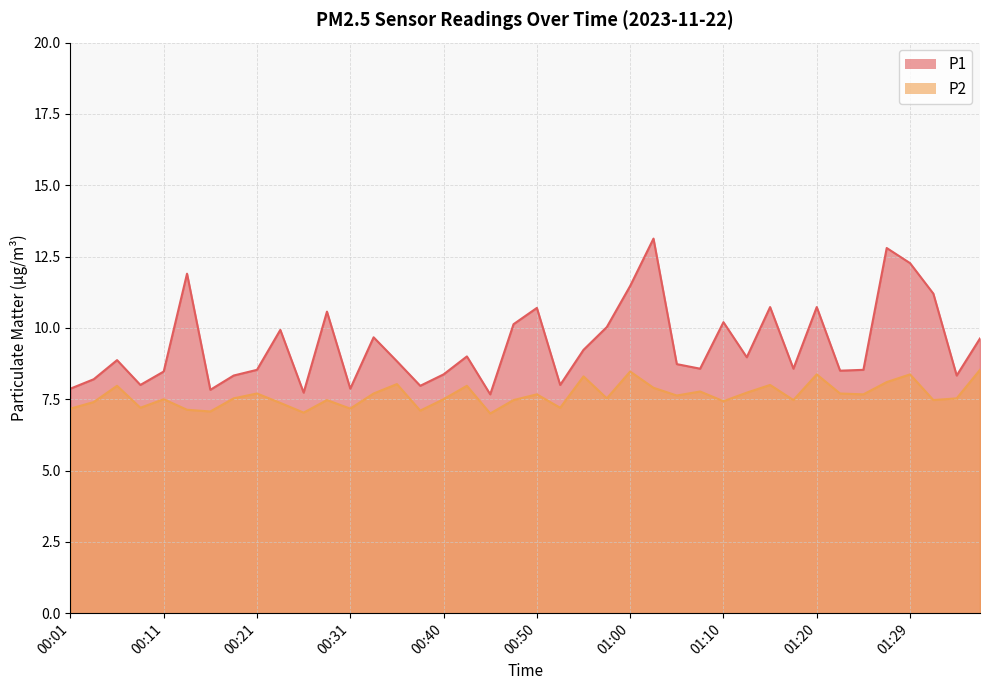

What is the difference between the P2 values at 00:43 and 00:01?

0.8